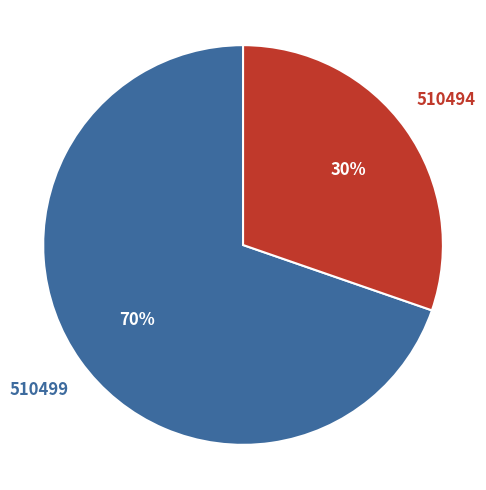

To the nearest percent, what is the average slice percentage?

50%